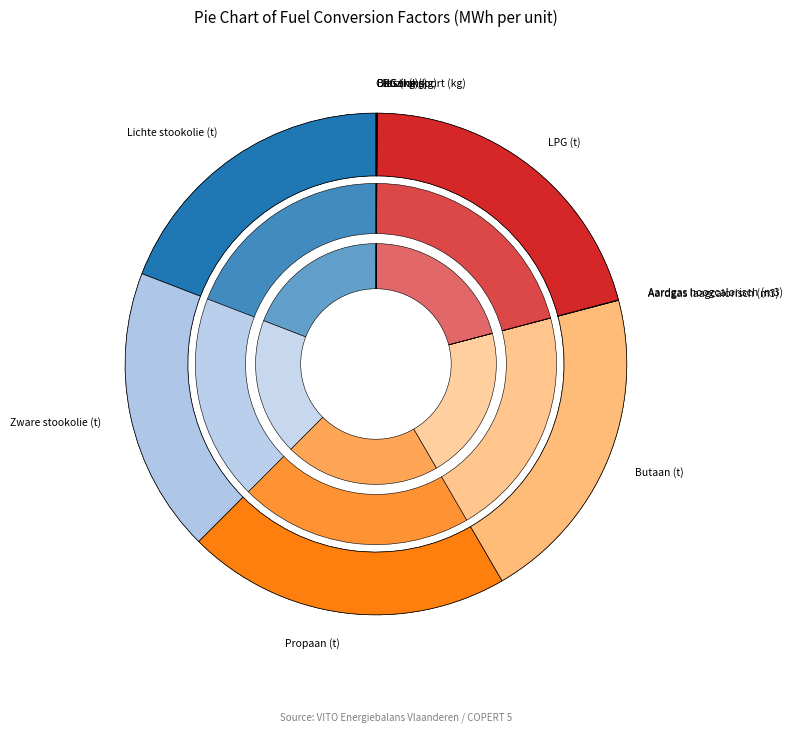

To the nearest percent, what is the average slice percentage?

9%